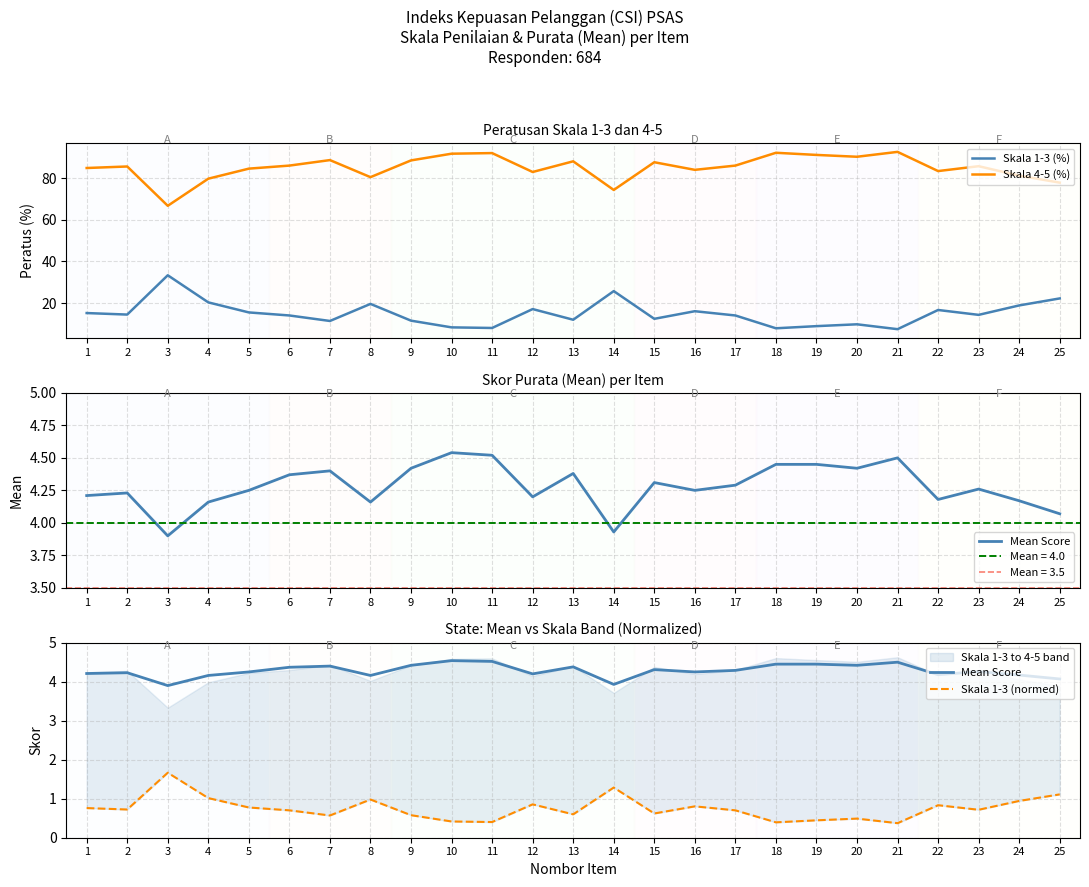

How many lines are shown in the chart?

4